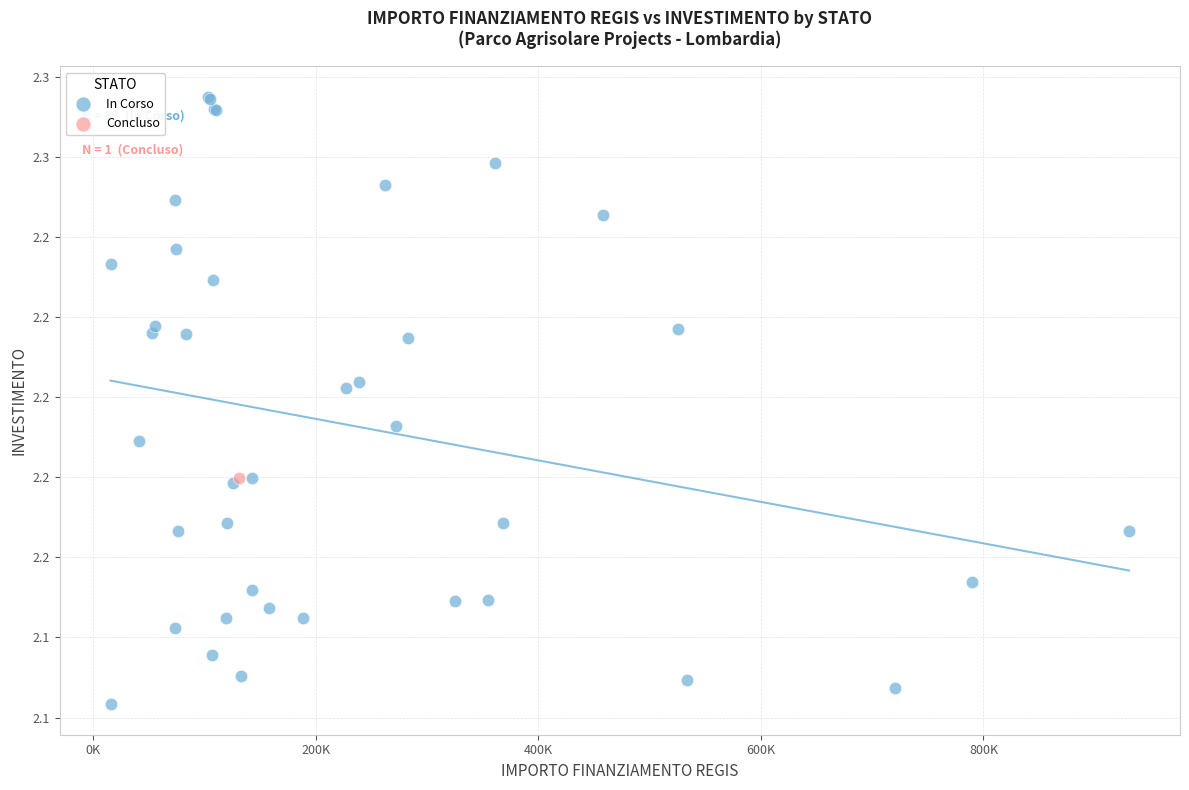

What are all the series names shown in the legend?

In Corso, Concluso